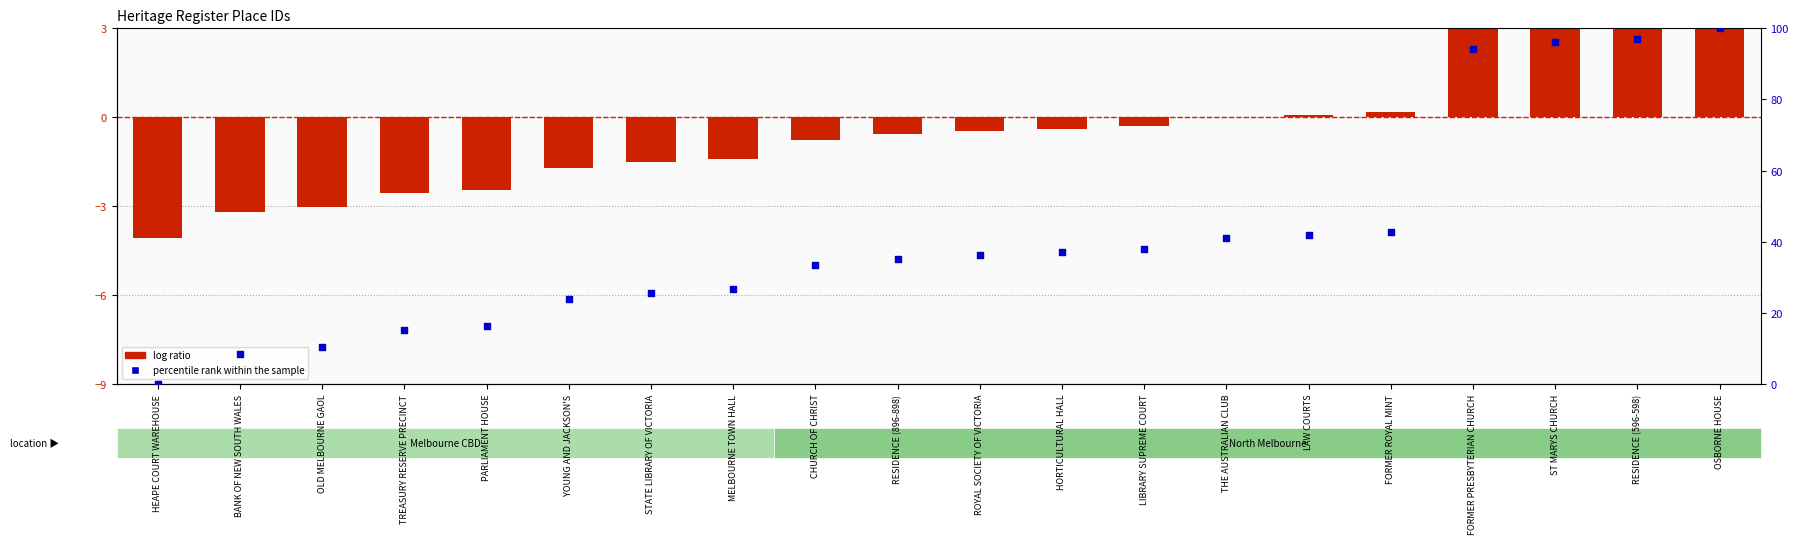

Which series has the largest total across all categories?

percentile rank within the sample